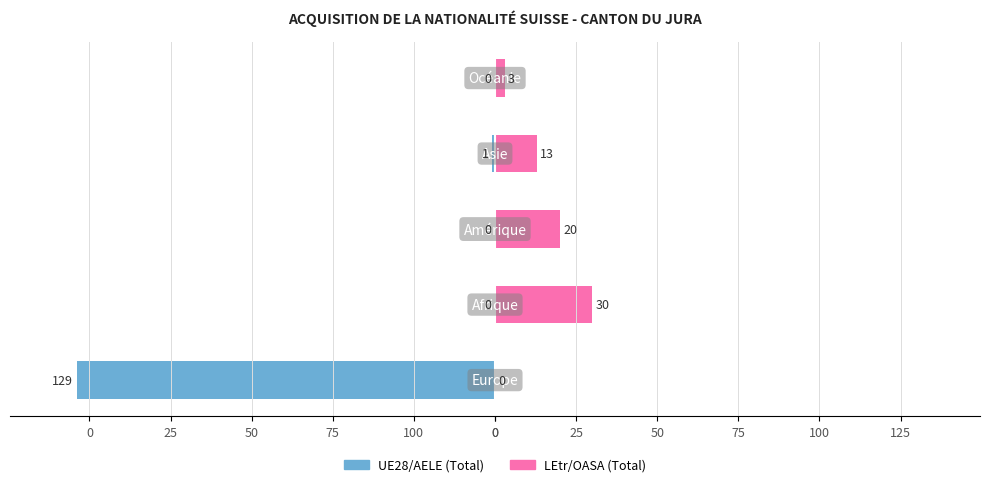

What is the difference between the UE28/AELE (Total) values at 75 and 0?

129